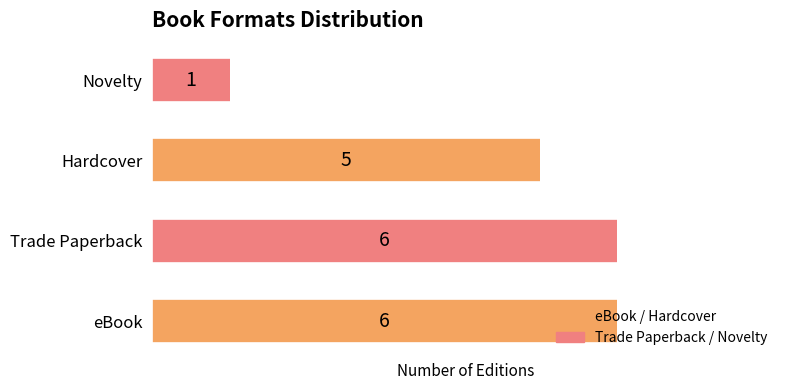

Read the value at Hardcover.

5